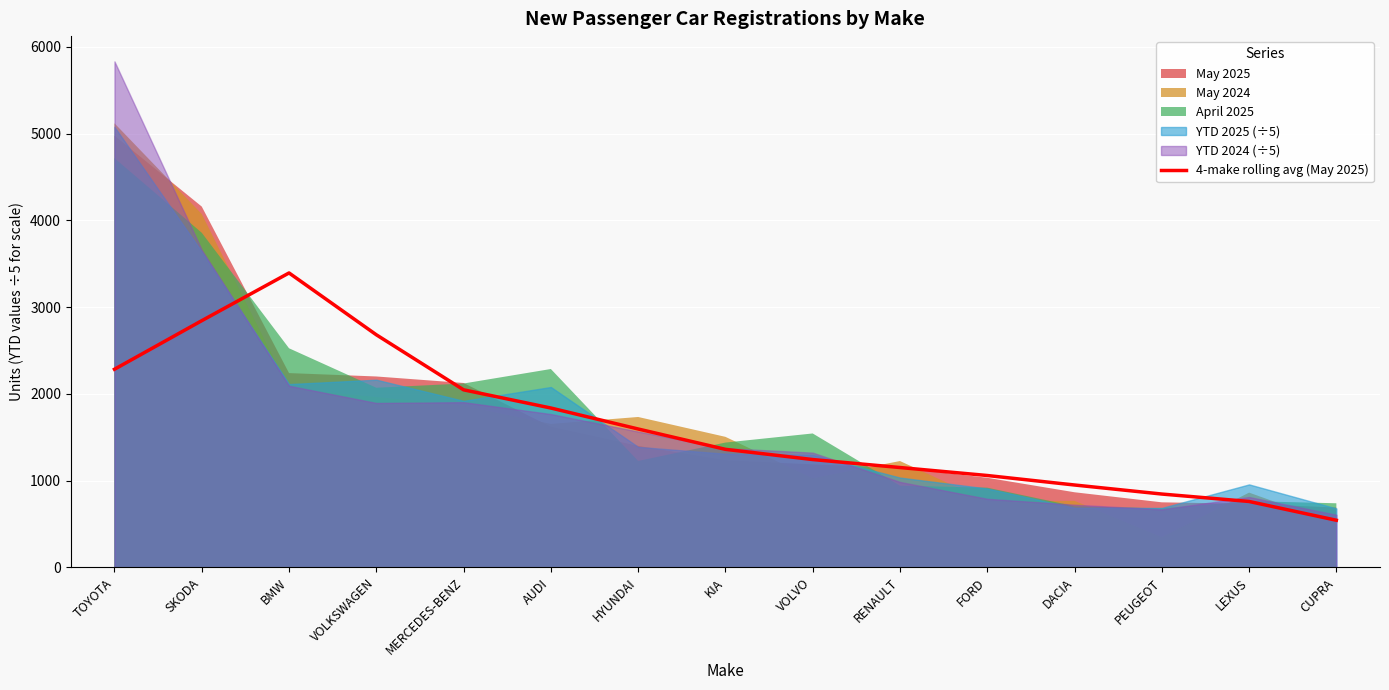

What is the difference between the values at AUDI and PEUGEOT?

991.8